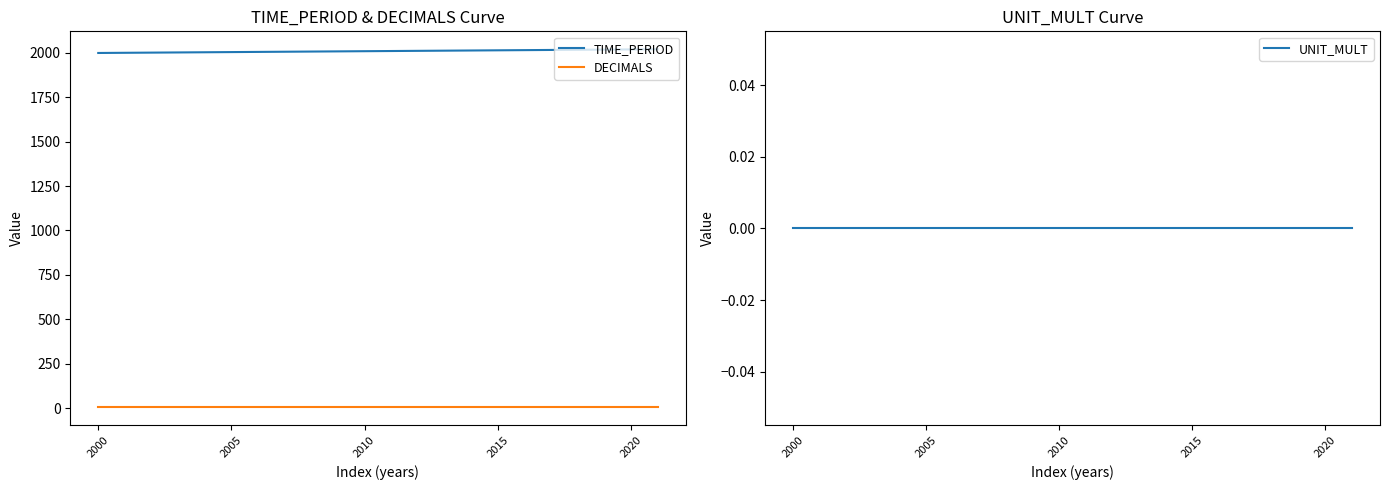

How many distinct data groups are displayed?

3